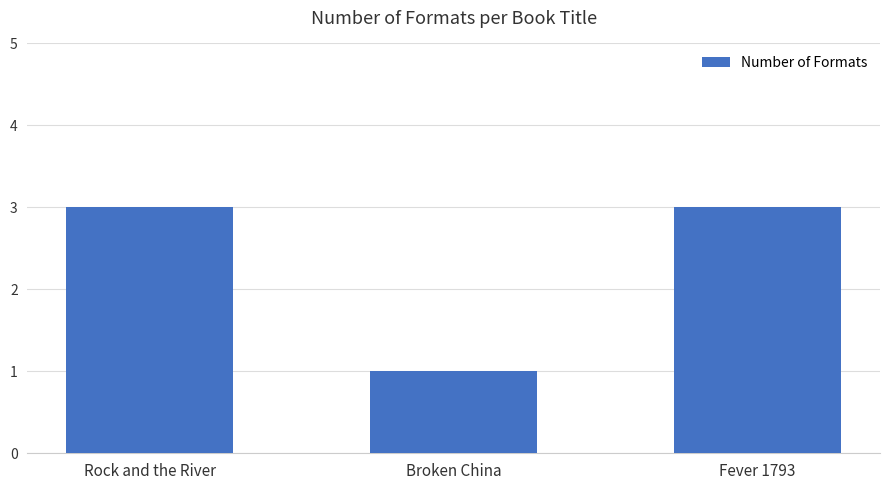

Count the number of categories in the chart.

3